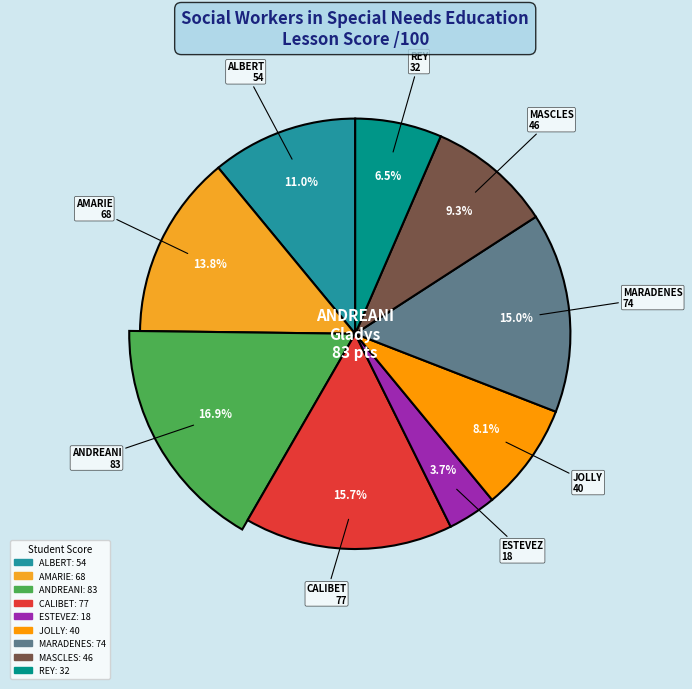

To the nearest percent, what is the average slice percentage?

11%